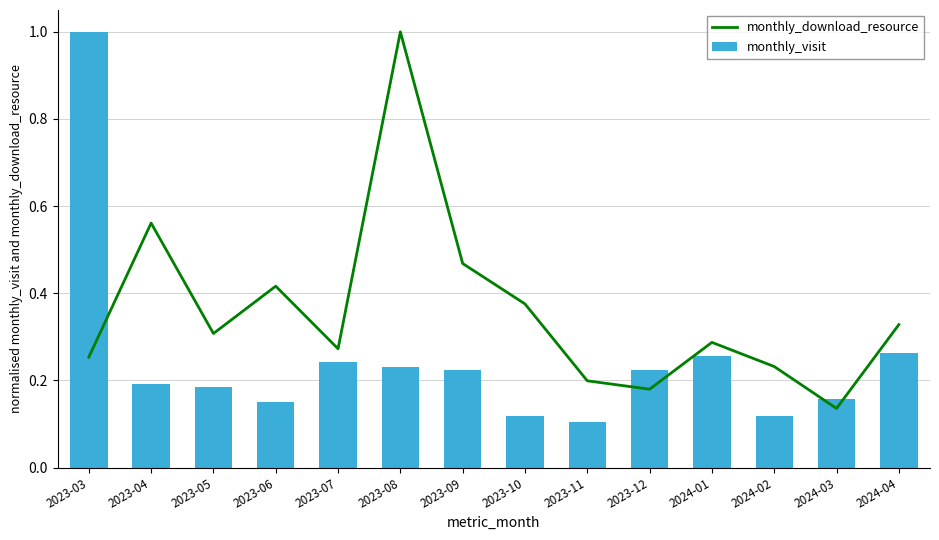

Reading right to left, transcribe all the data shown in this chart.

monthly_download_resource: 2024-04=0.3	2024-03=0.1	2024-02=0.2	2024-01=0.3	2023-12=0.2	2023-11=0.2	2023-10=0.4	2023-09=0.5	2023-08=1.0	2023-07=0.3	2023-06=0.4	2023-05=0.3	2023-04=0.6	2023-03=0.3
monthly_visit: 2024-04=0.3	2024-03=0.2	2024-02=0.1	2024-01=0.3	2023-12=0.2	2023-11=0.1	2023-10=0.1	2023-09=0.2	2023-08=0.2	2023-07=0.2	2023-06=0.2	2023-05=0.2	2023-04=0.2	2023-03=1.0